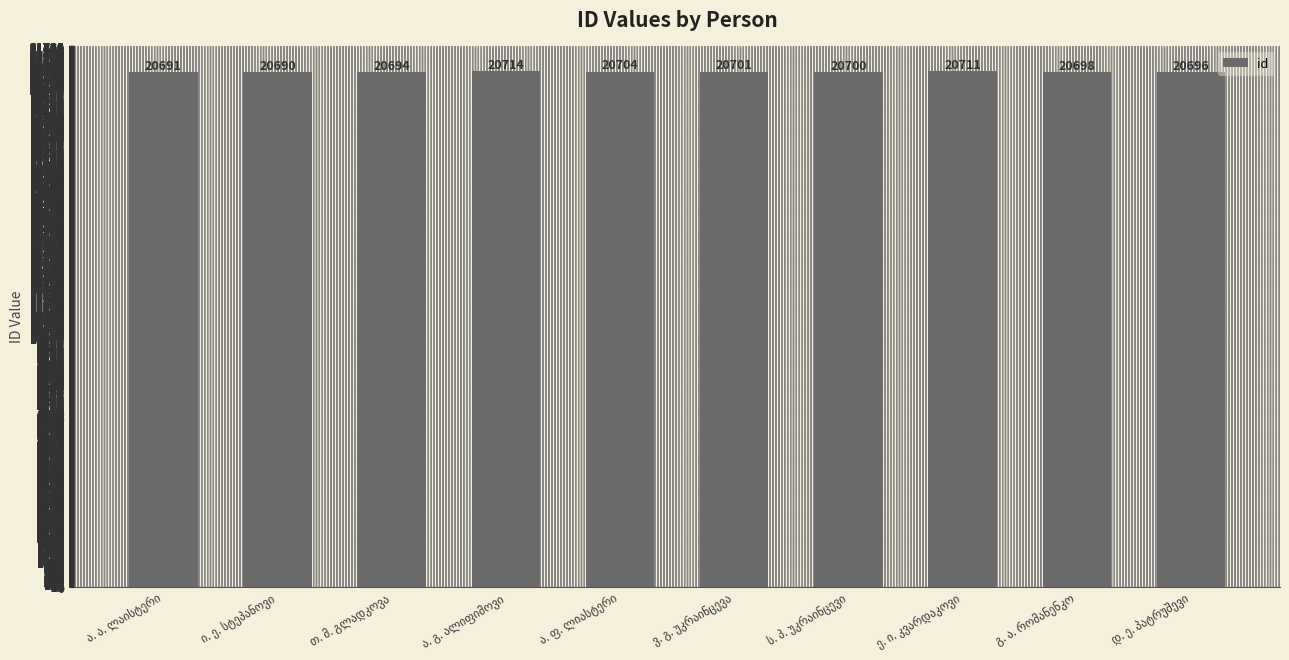

Is it true that the value at ე. ი. კვარდაკოვი is 20711?

True